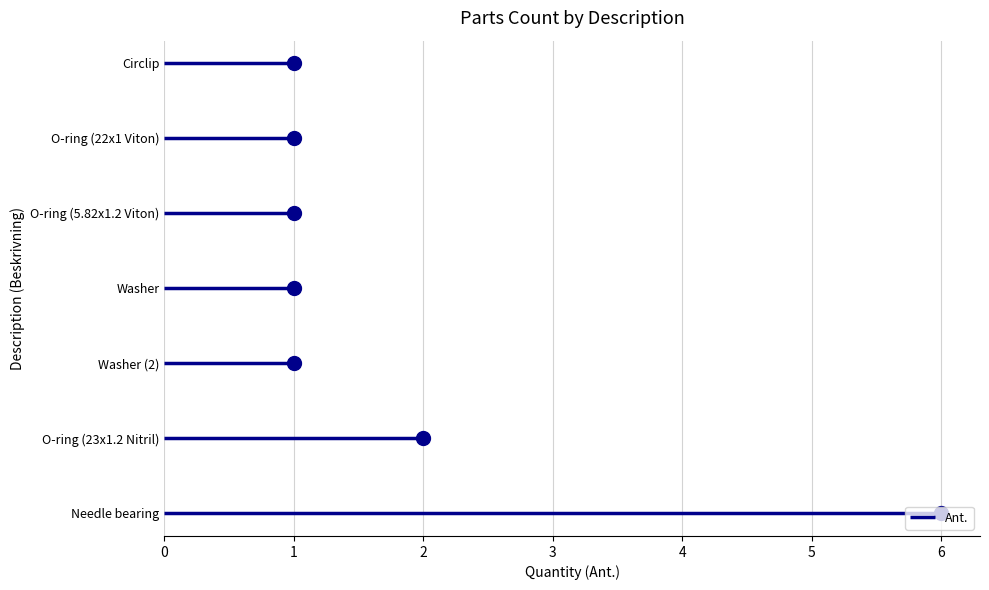

Count the values in the range 1 to 2.

6